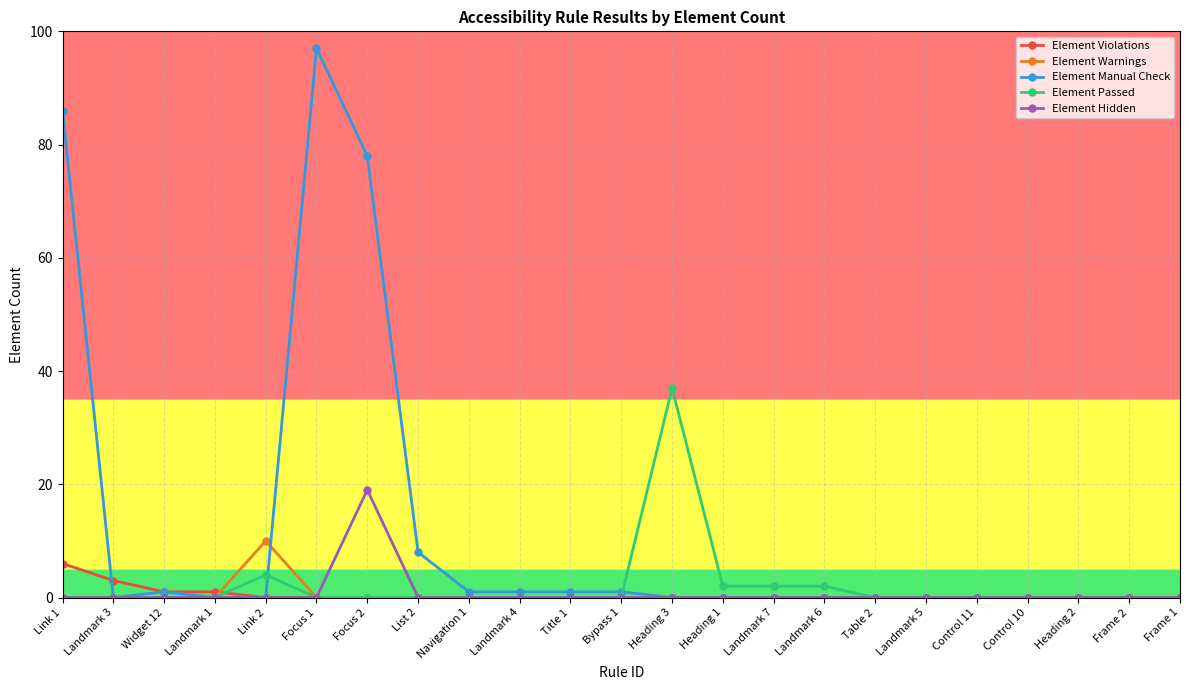

How many lines are shown in the chart?

5